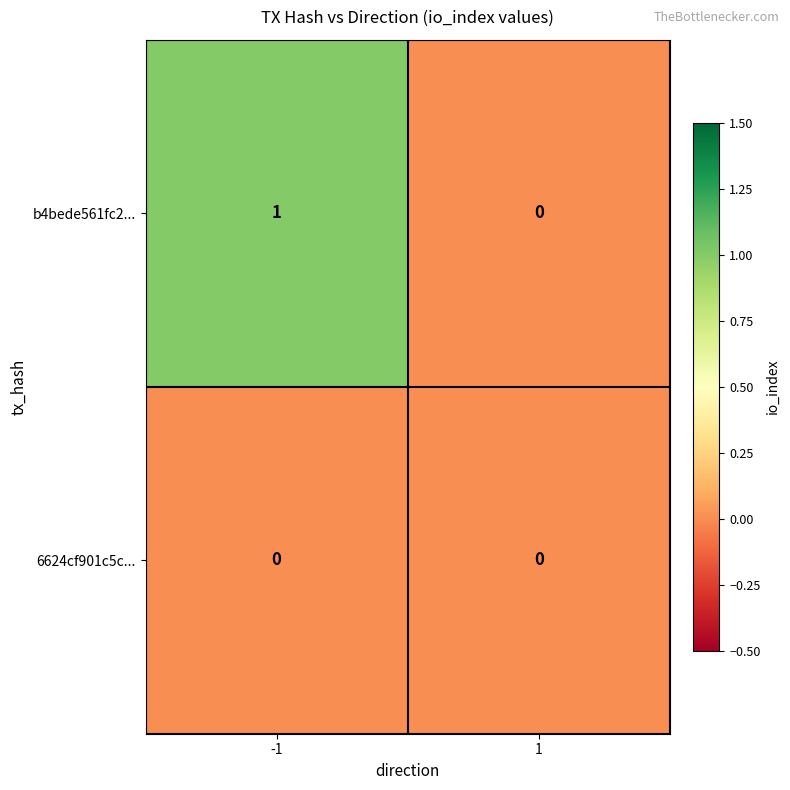

Reading right to left, what are all the values shown in this chart?

b4bede561fc2...: 1=0	-1=1
6624cf901c5c...: 1=0	-1=0